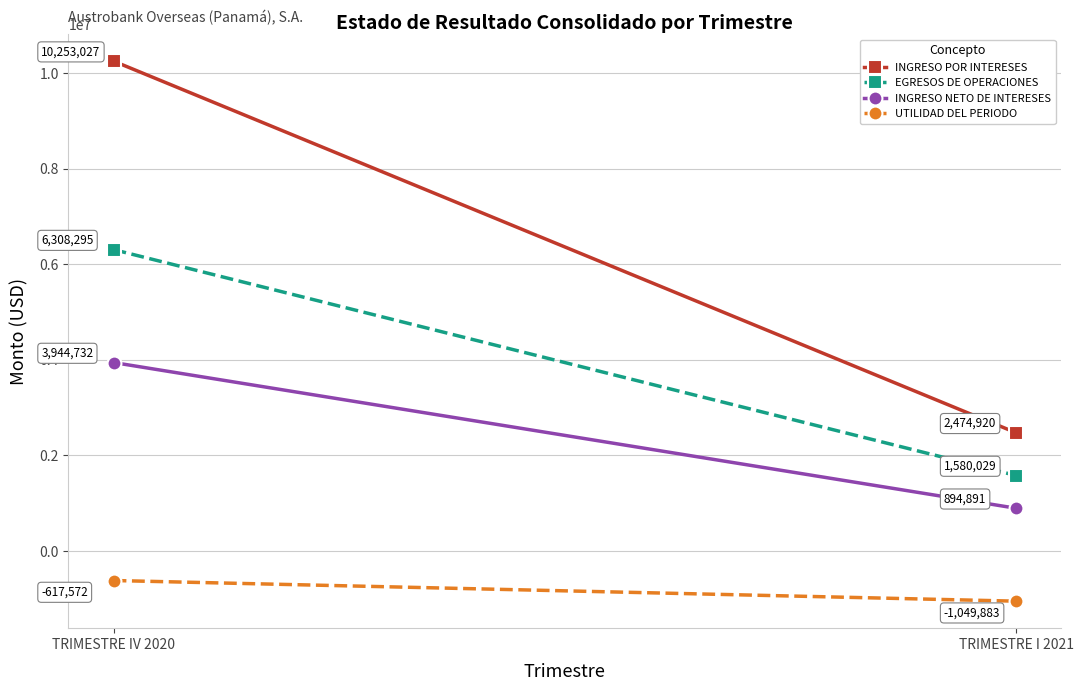

How many categories are shown in the chart?

2